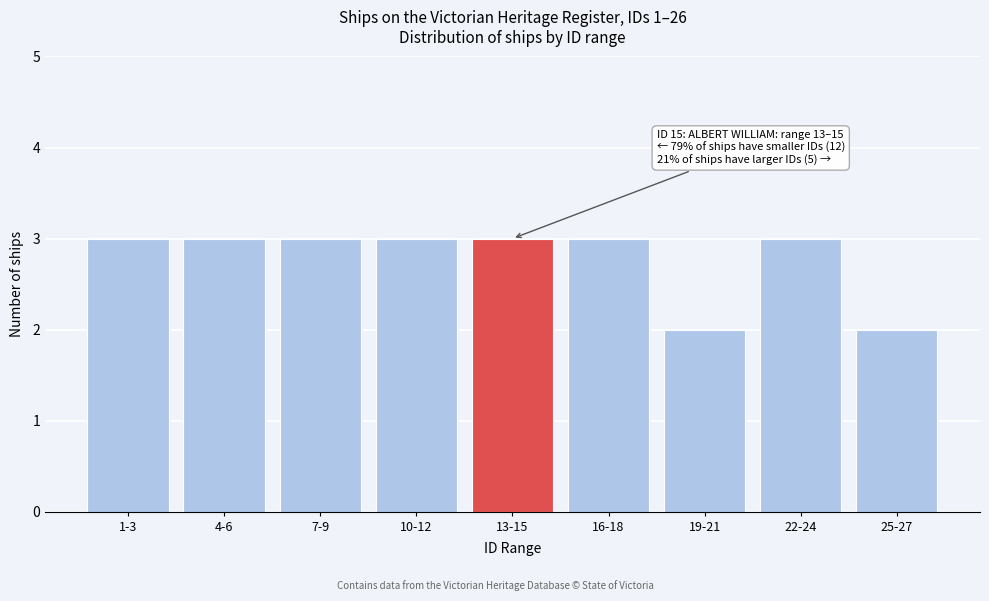

Reading left to right, list all the values displayed in this chart.

1-3=3	4-6=3	7-9=3	10-12=3	13-15=3	16-18=3	19-21=2	22-24=3	25-27=2